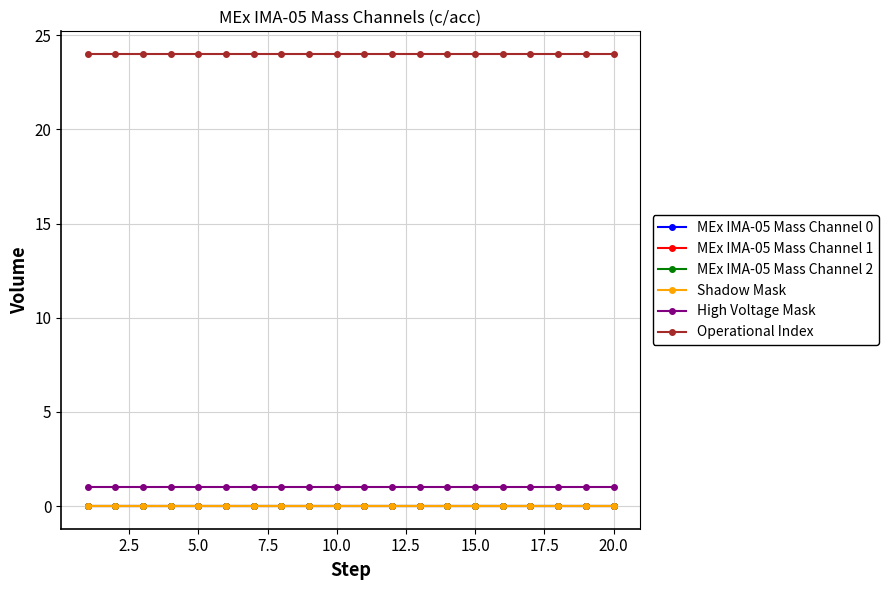

How many lines are shown in the chart?

6